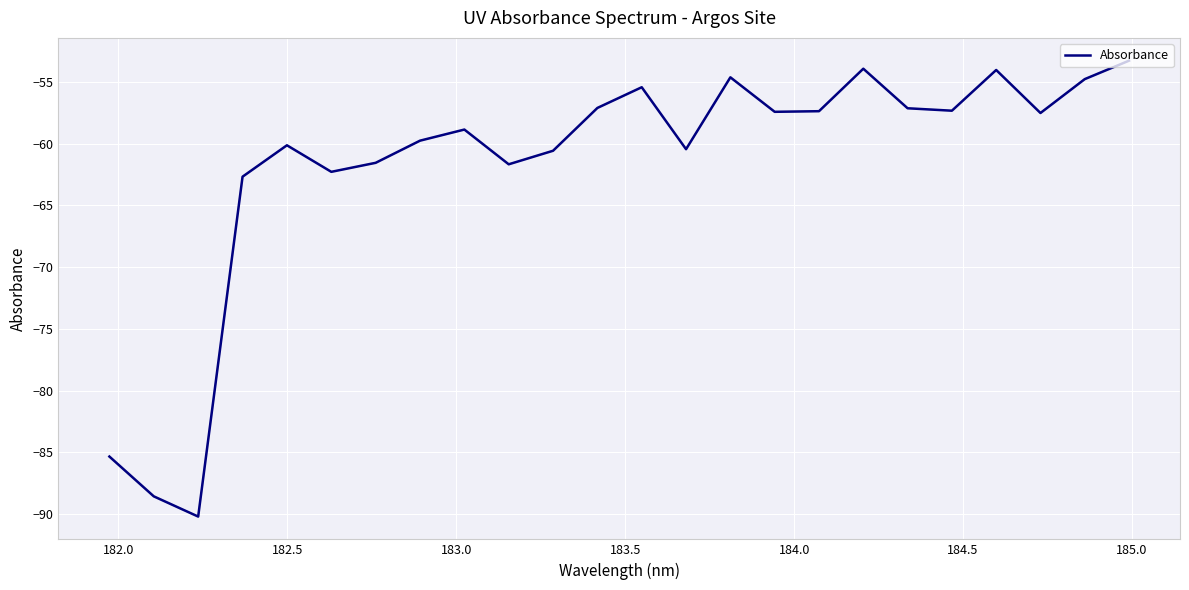

What is the smallest value displayed?

-90.2